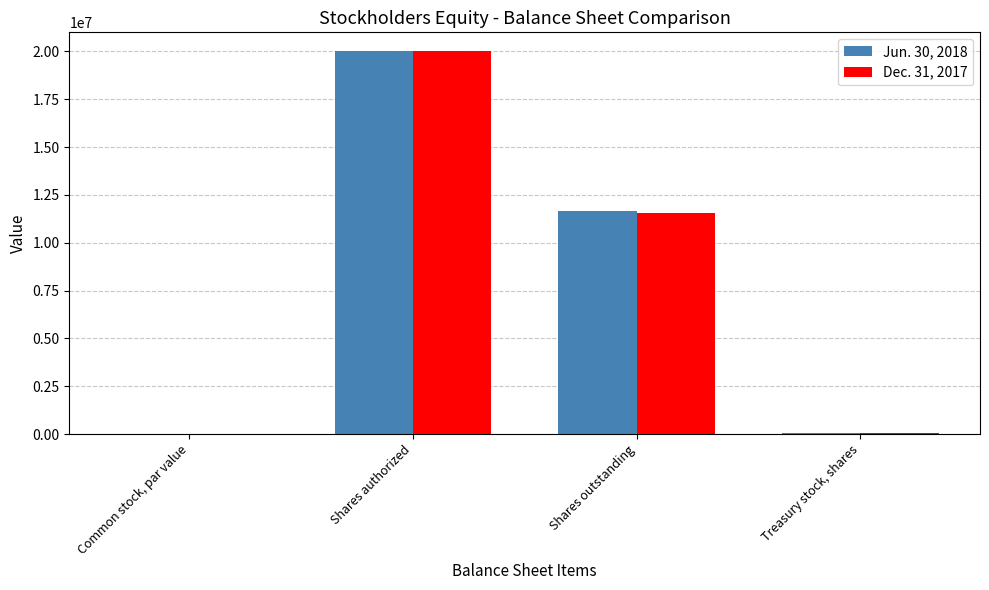

What is the greatest value displayed?

20000000.0